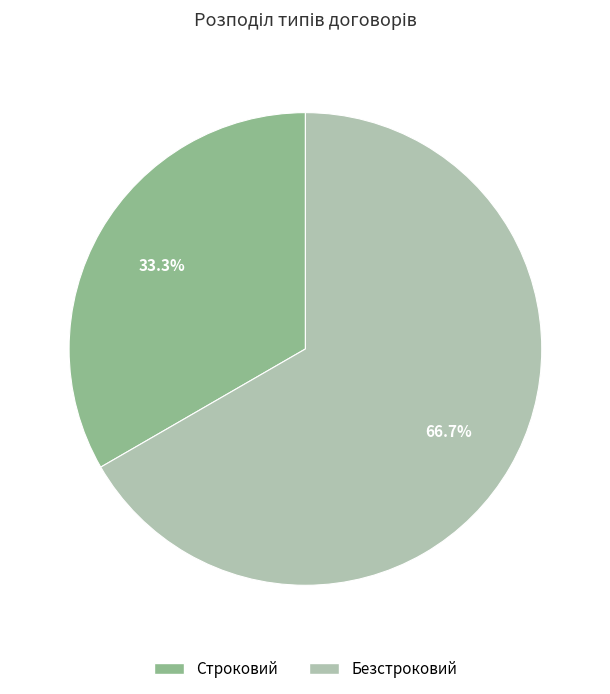

To the nearest percent, what is the difference between the largest and smallest slice percentages?

33%